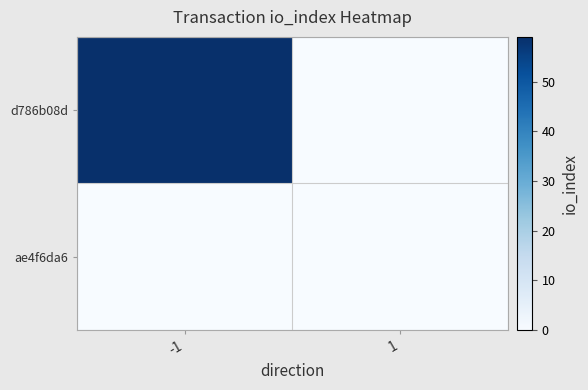

How many data points does each series have?

2